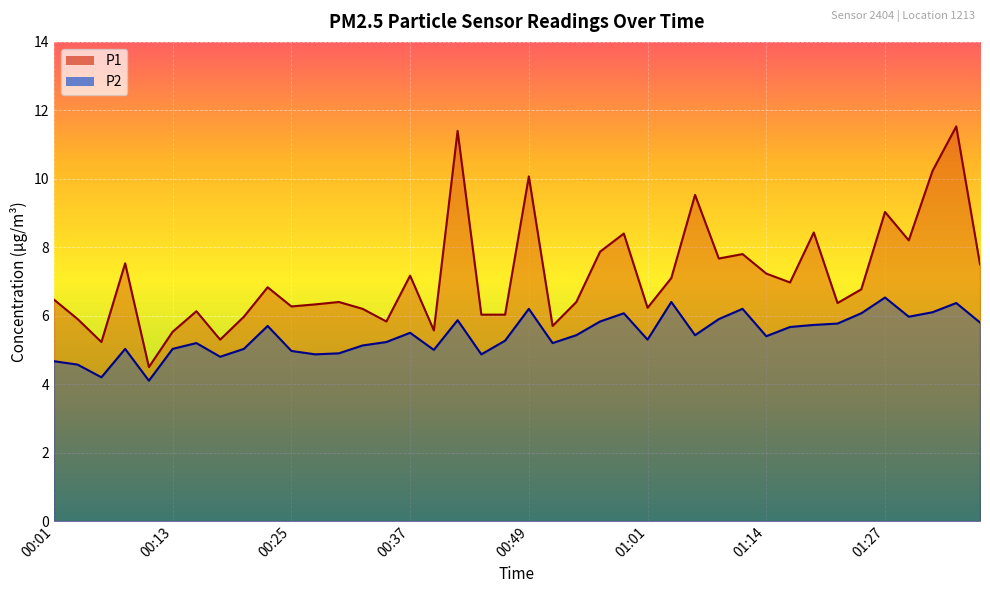

What are all the series names shown in the legend?

P1, P2